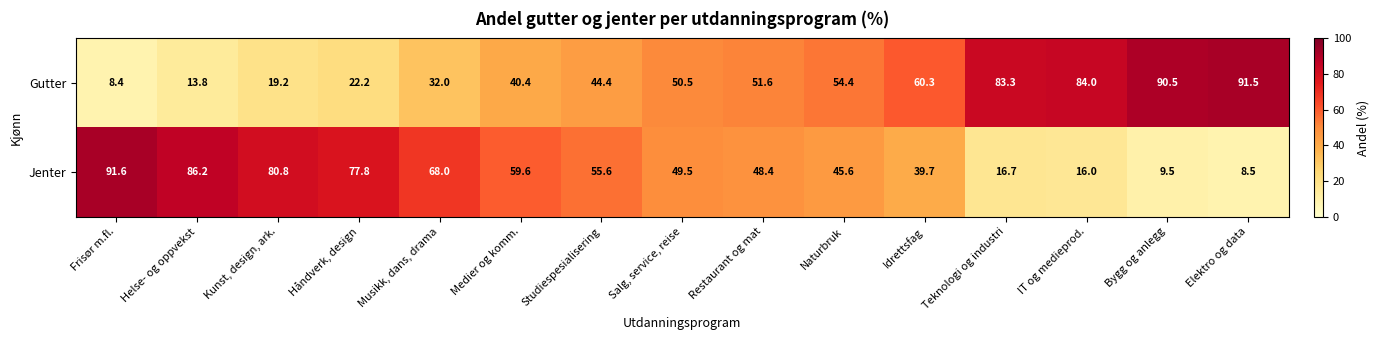

List the series in order of their peak value, lowest first.

Gutter, Jenter